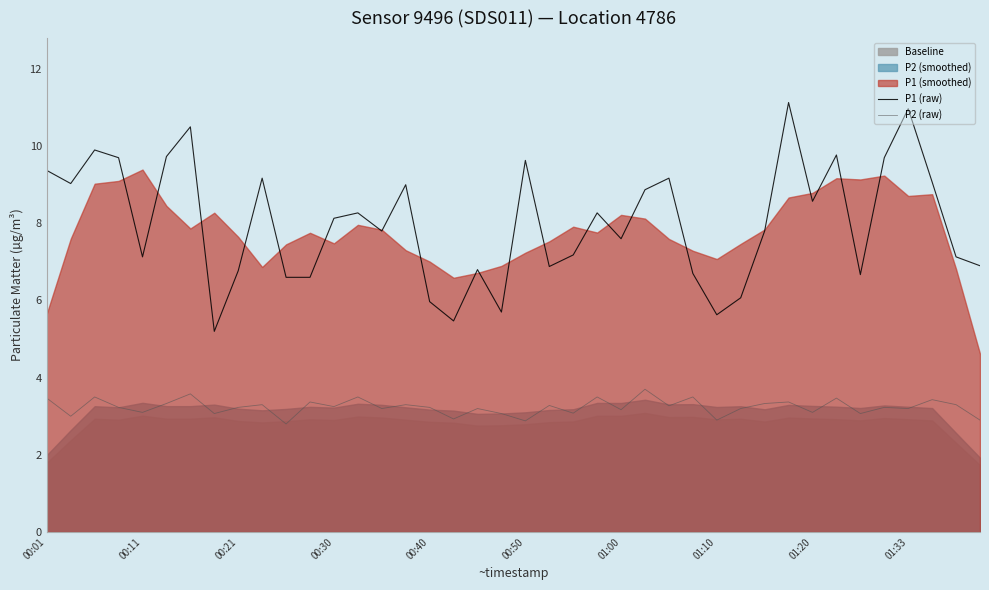

Read the P1 (raw) value at 18.

6.8